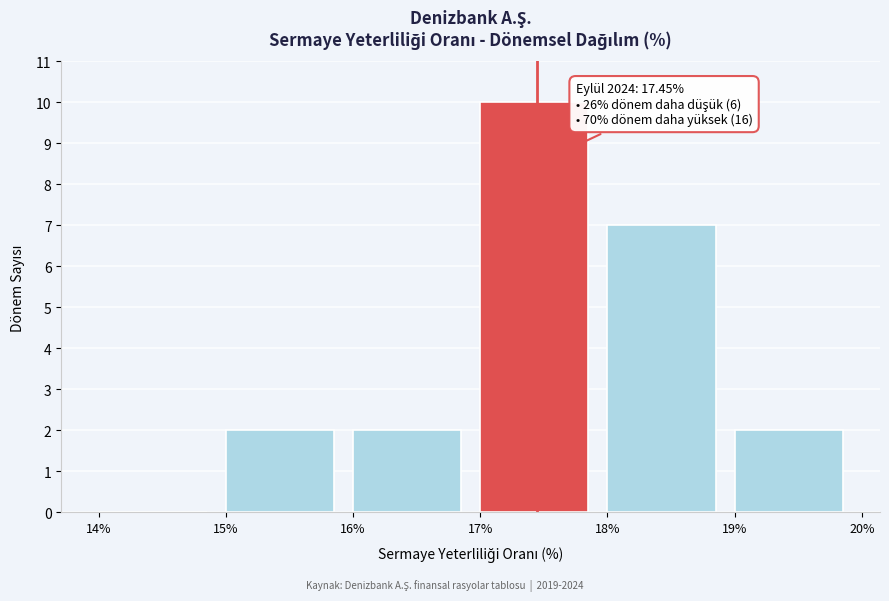

Which range on the x-axis has the tallest bar?

17% to 18%